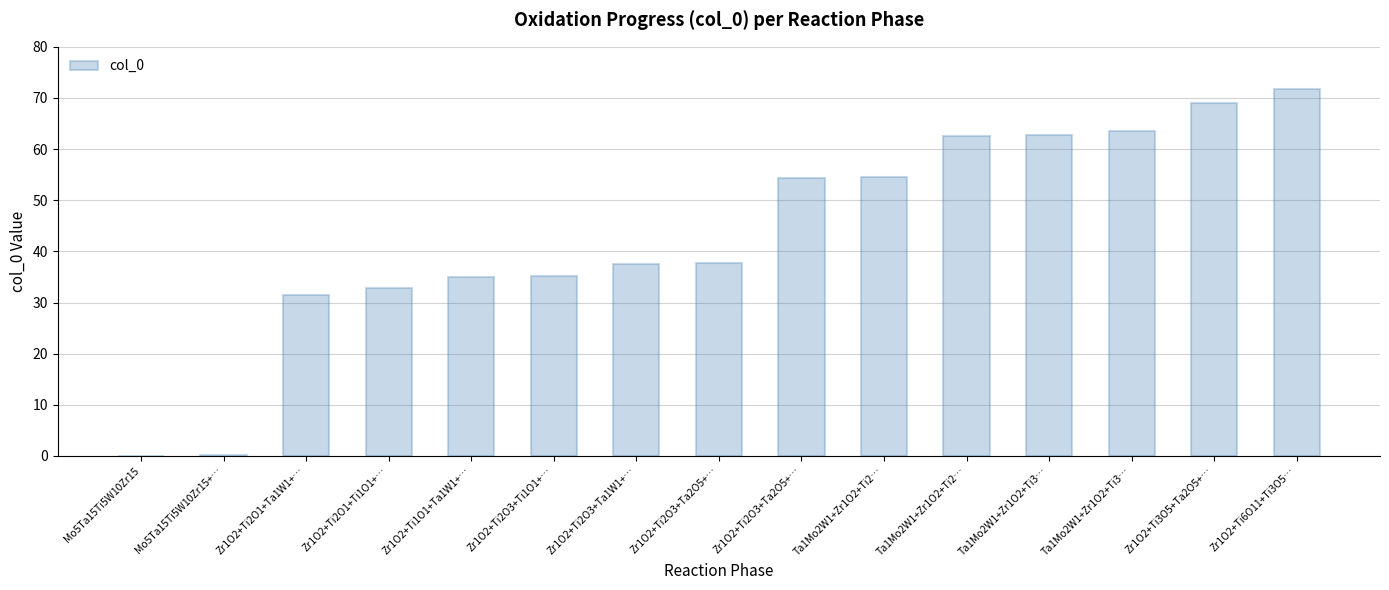

How many data points are above 37?

9